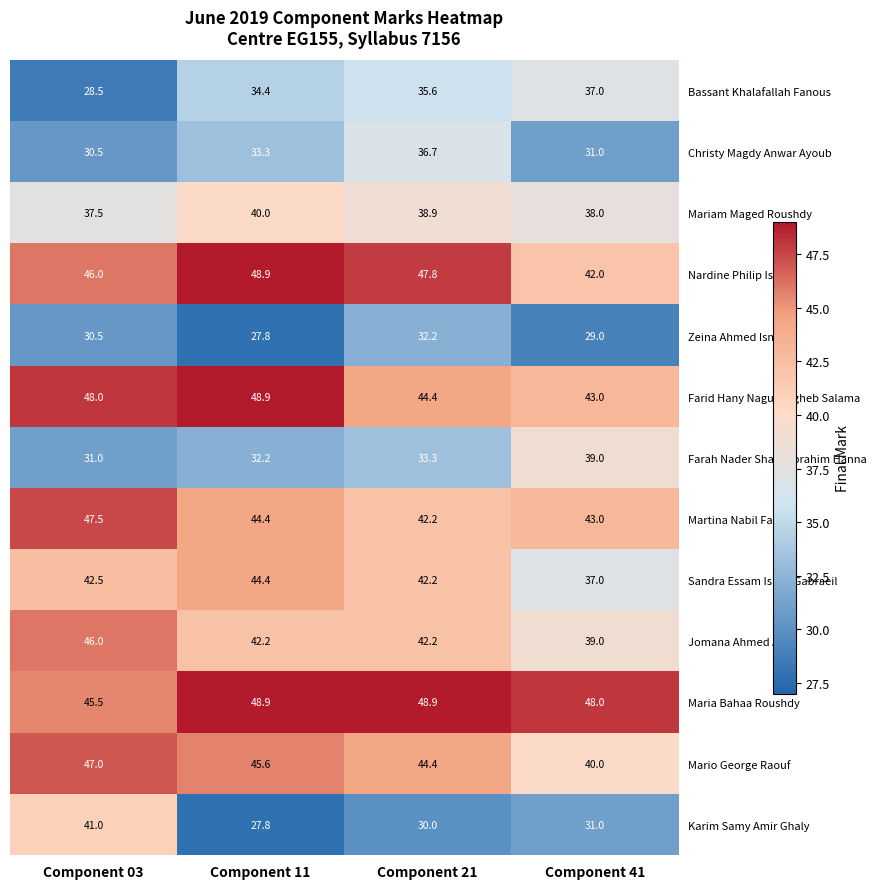

What is the difference between the maximum and minimum values in the Christy Magdy Anwar Ayoub series?

6.2